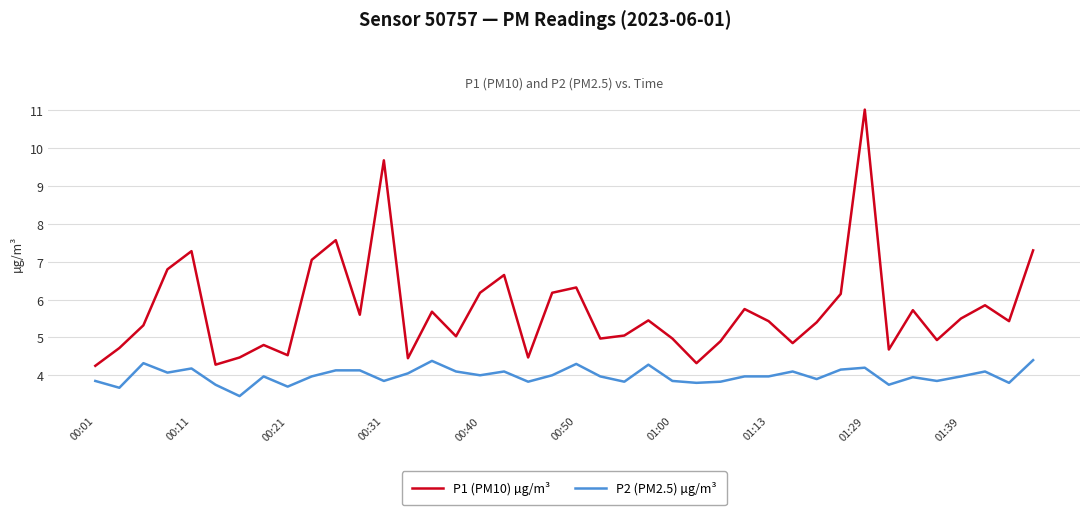

What is the maximum value shown in the chart?

11.0